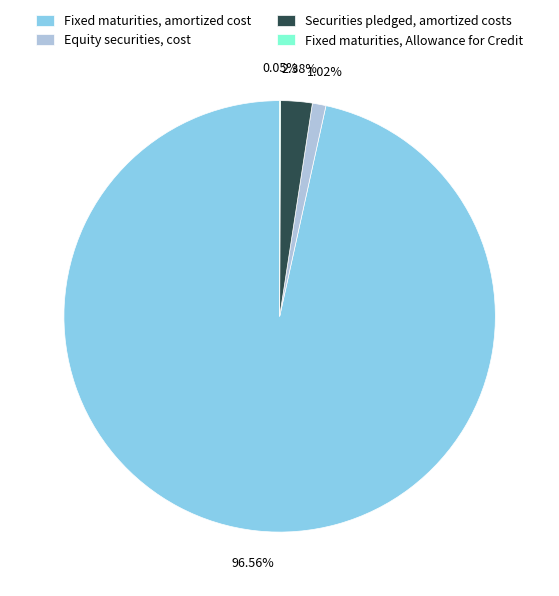

Which category has the biggest portion of the pie?

Fixed maturities, amortized cost